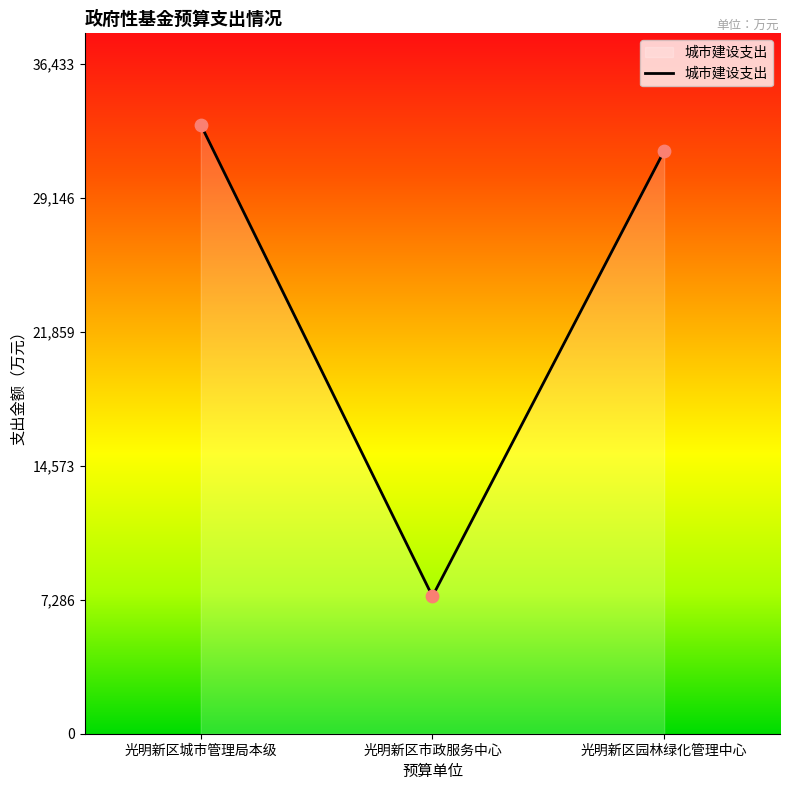

Which has a higher value, 光明新区园林绿化管理中心 or 光明新区城市管理局本级?

光明新区城市管理局本级